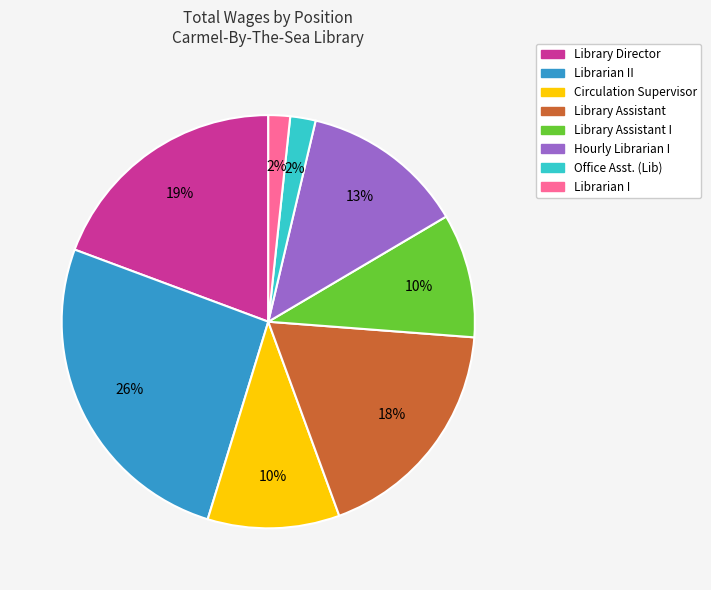

To the nearest percent, what is the difference between the largest and smallest slice percentages?

24%